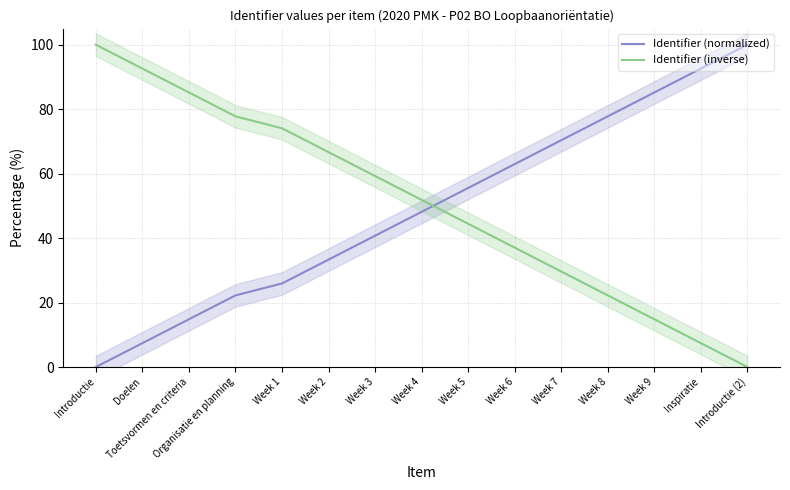

How many distinct data groups are displayed?

2